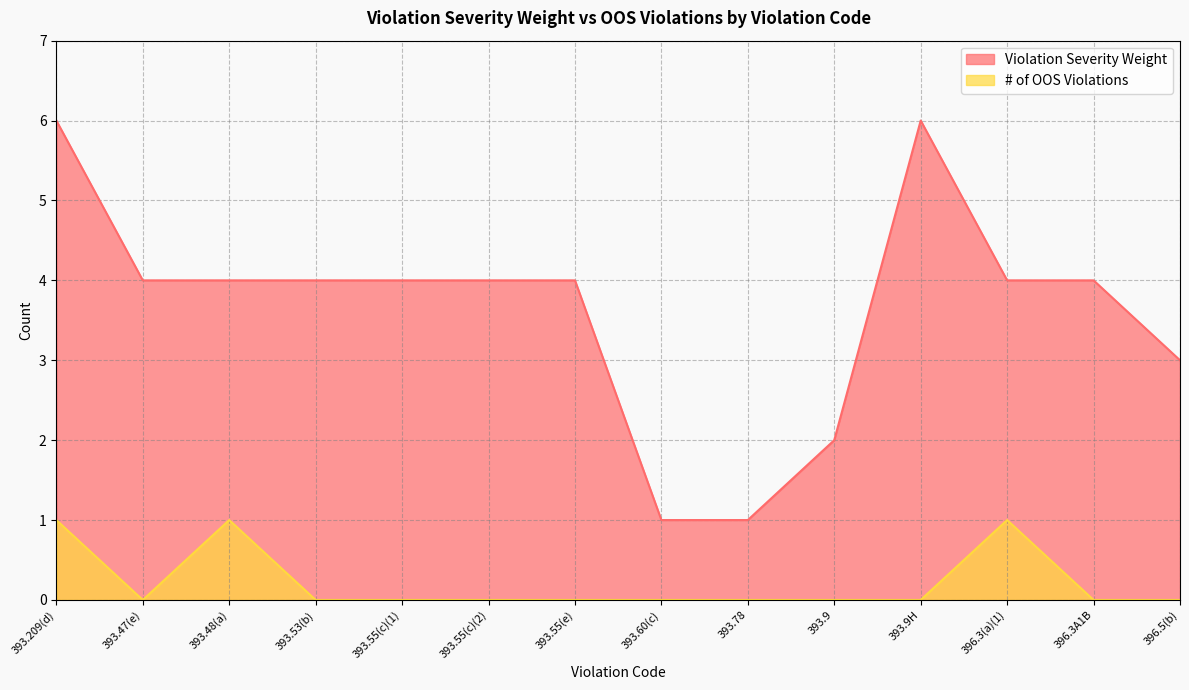

What are all the series names shown in the legend?

Violation Severity Weight, # of OOS Violations